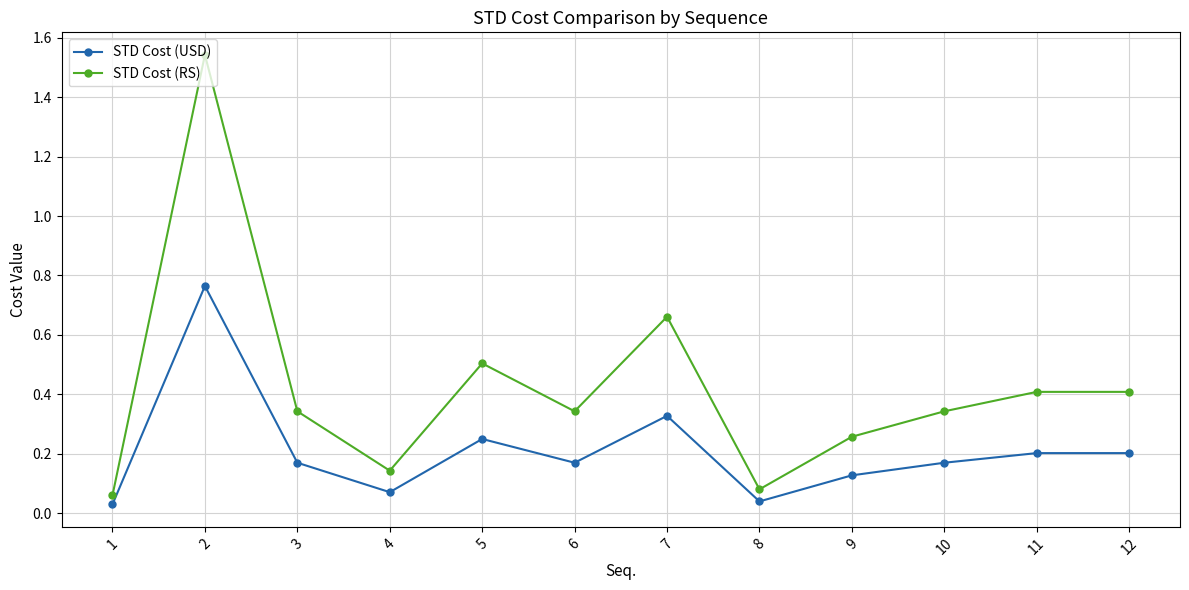

Which series changed the most between 2 and 12?

STD Cost (RS)